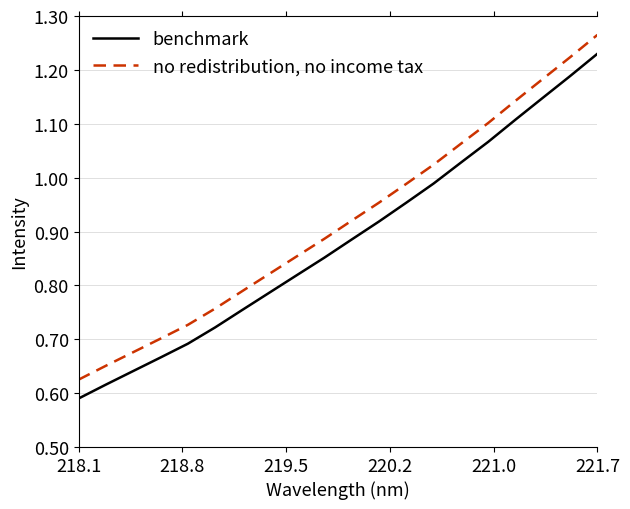

True or false: benchmark and no redistribution, no income tax cross at least once.

False